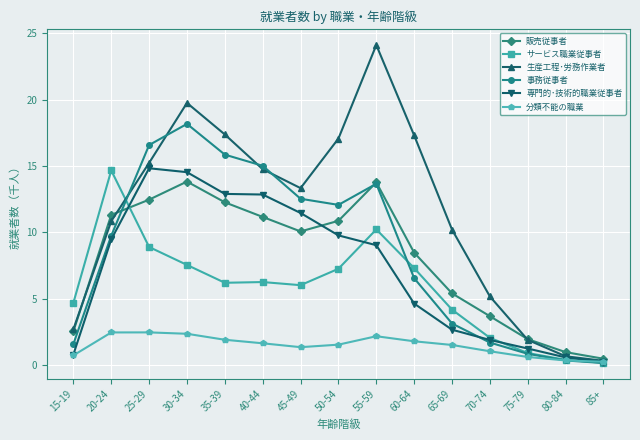

What is the difference between the maximum and second lowest values in the 事務従事者 series?

17.8